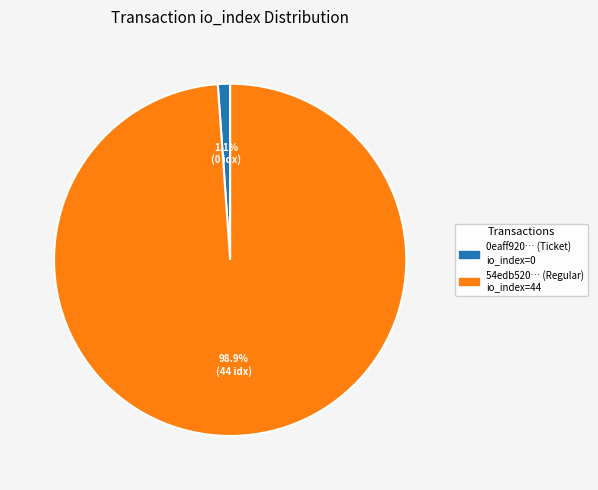

Rank the categories by value from highest to lowest.

54edb520… (Regular) io_index=44, 0eaff920… (Ticket) io_index=0